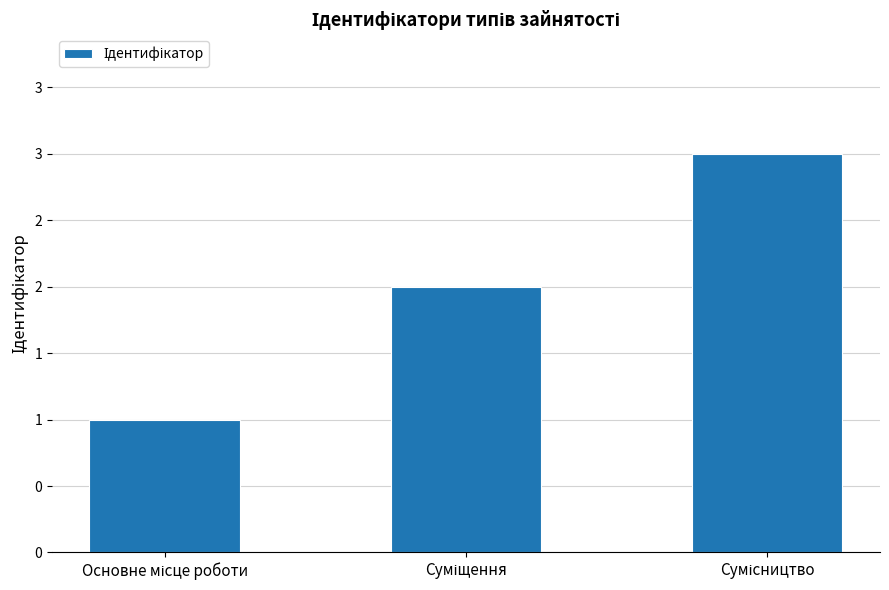

What is the label of the 3rd bar from the left?

Сумісництво